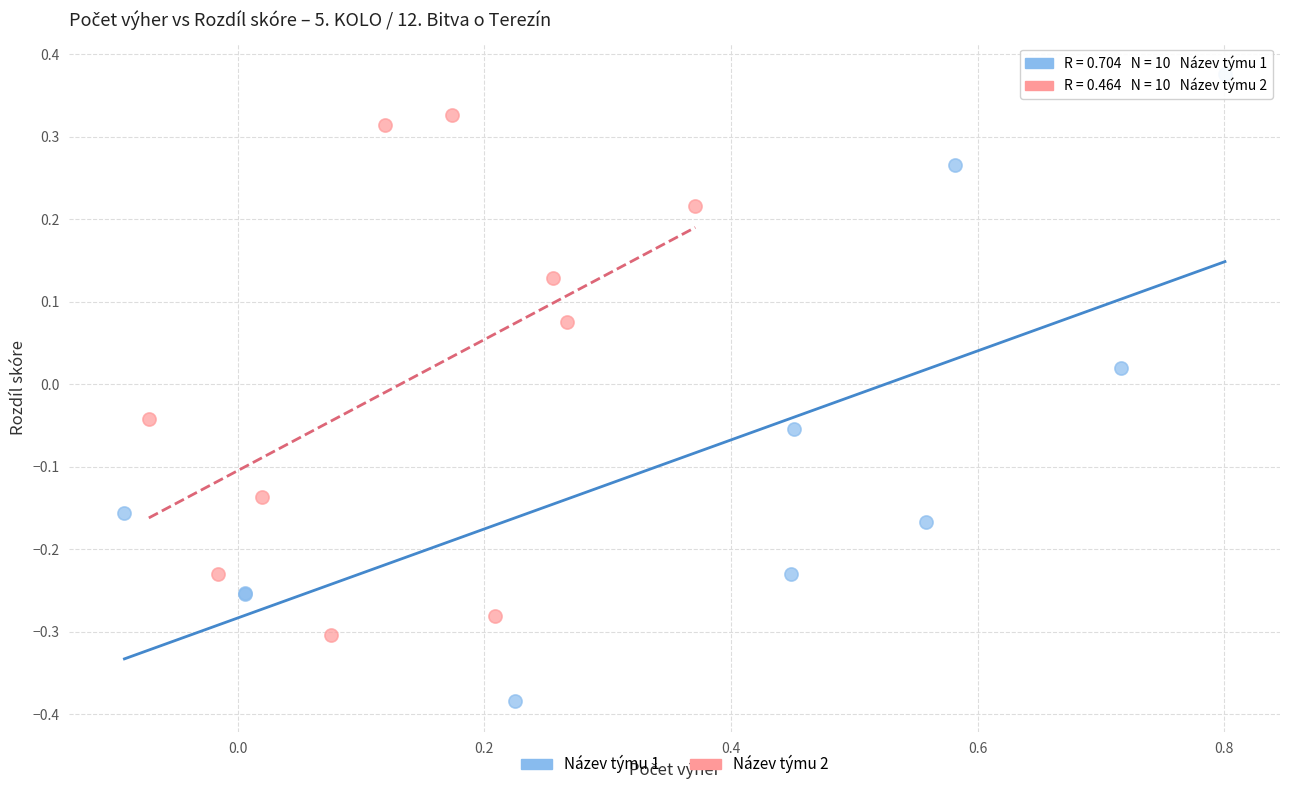

Which series has the widest spread of Y values?

Název týmu 1